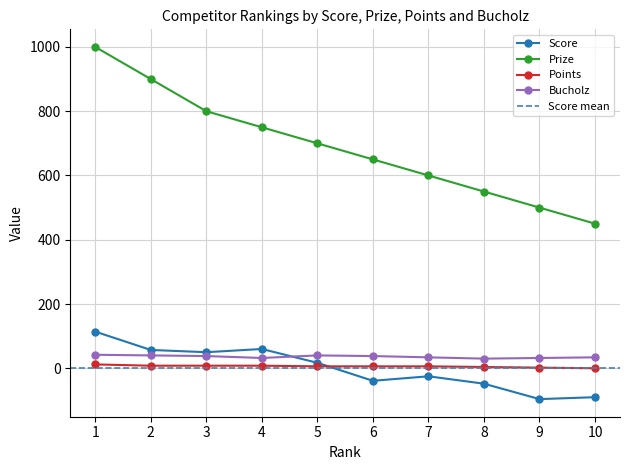

True or false: Prize and Points cross at least once.

False